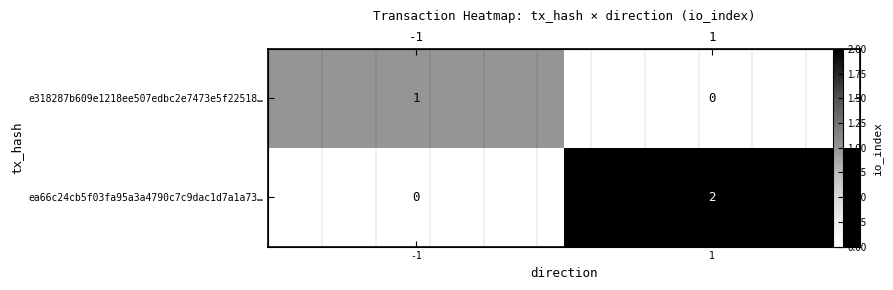

At which label is ea66c24cb5f03fa95a3a4790c7c9dac1d7a1a73… closest to 1?

-1